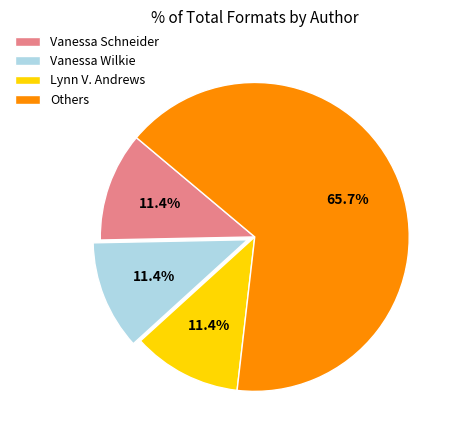

Is it true that Lynn V. Andrews is 11% of the pie?

True